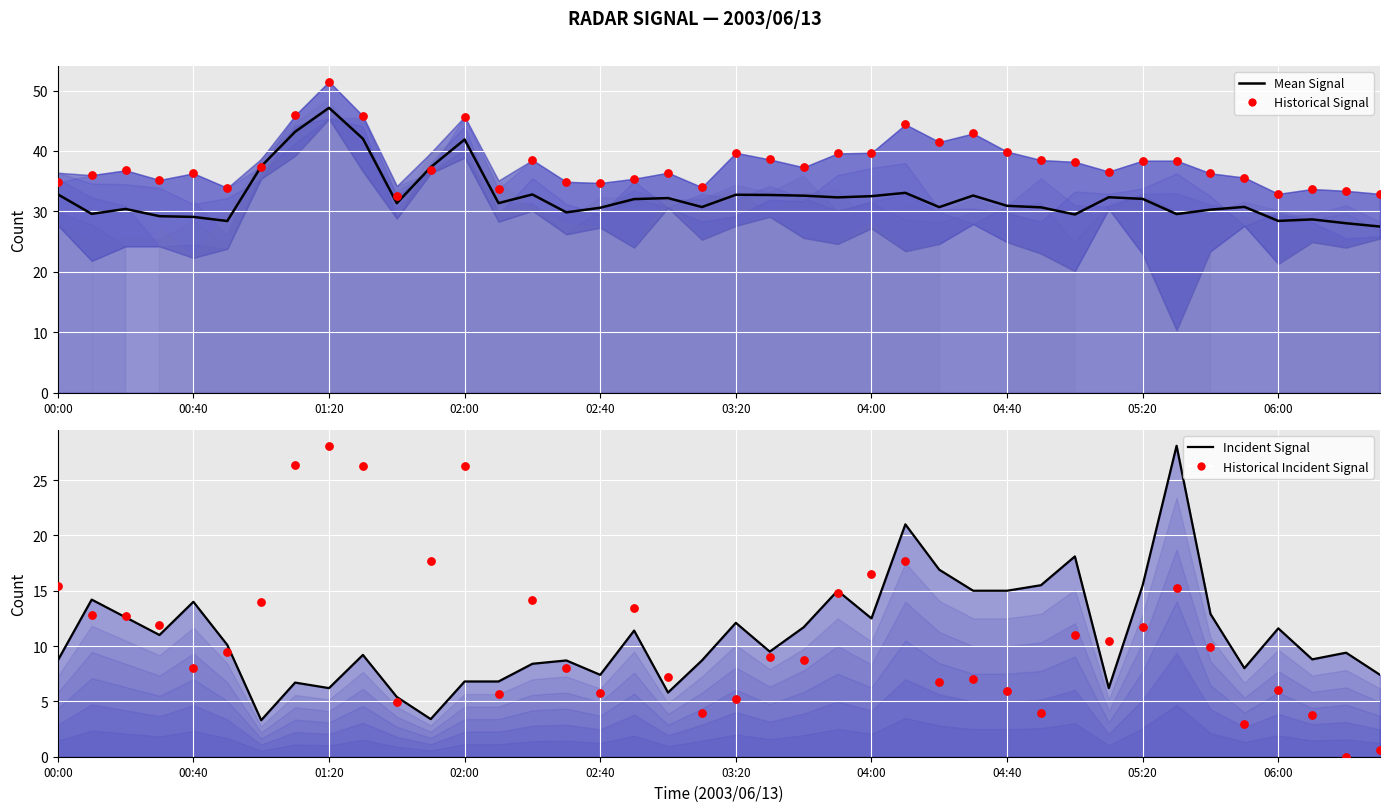

At how many categories does at least one series exceed 23?

40